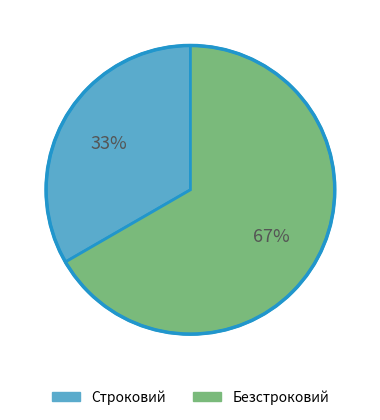

Approximately how many times larger is the value at Безстроковий compared to Строковий?

2.0